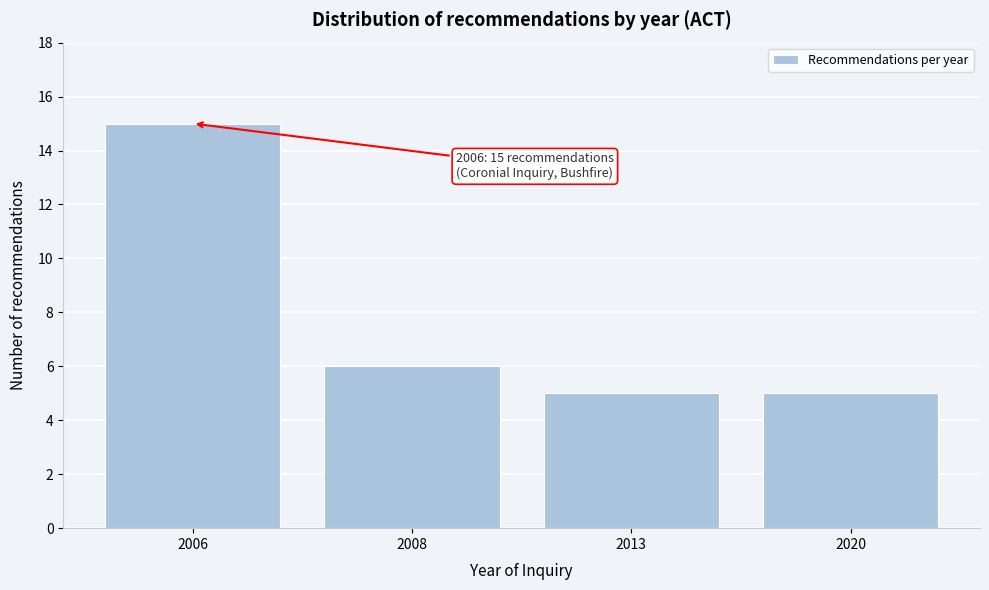

Reading left to right, transcribe all the data shown in this chart.

15	6	5	5